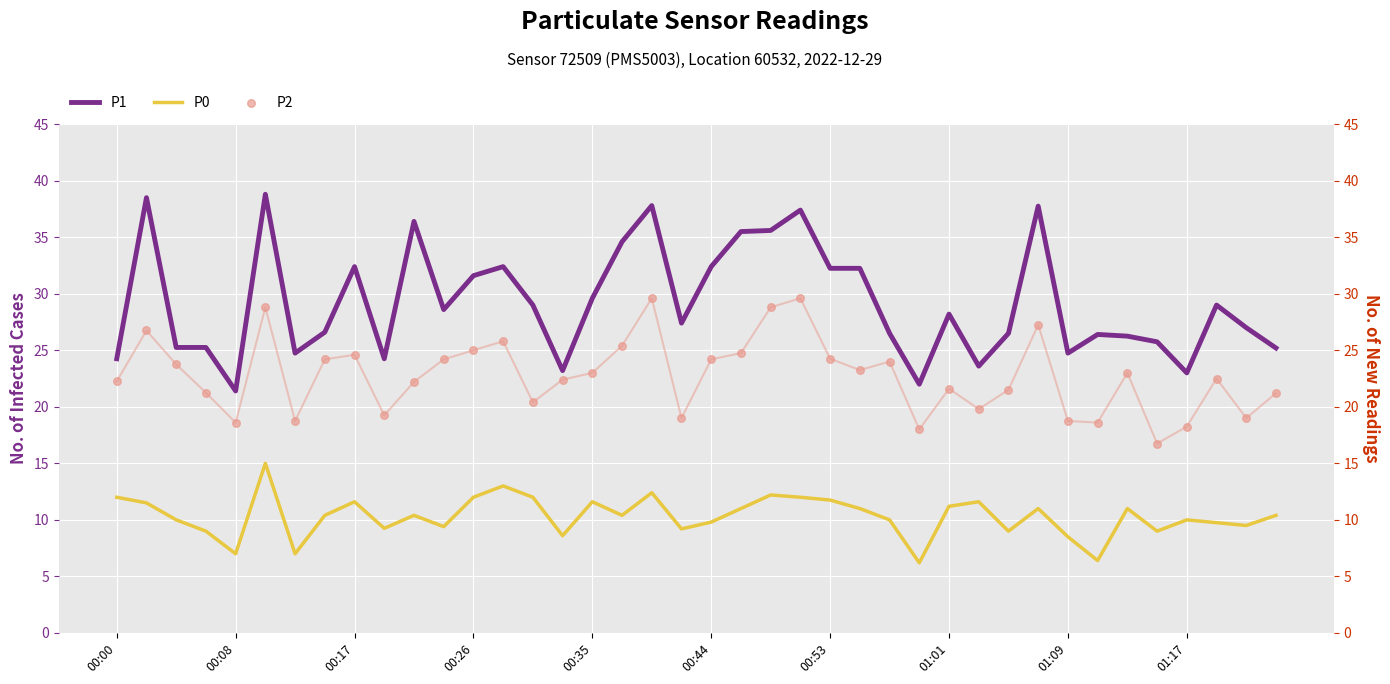

Which series reaches the maximum Y coordinate?

P1